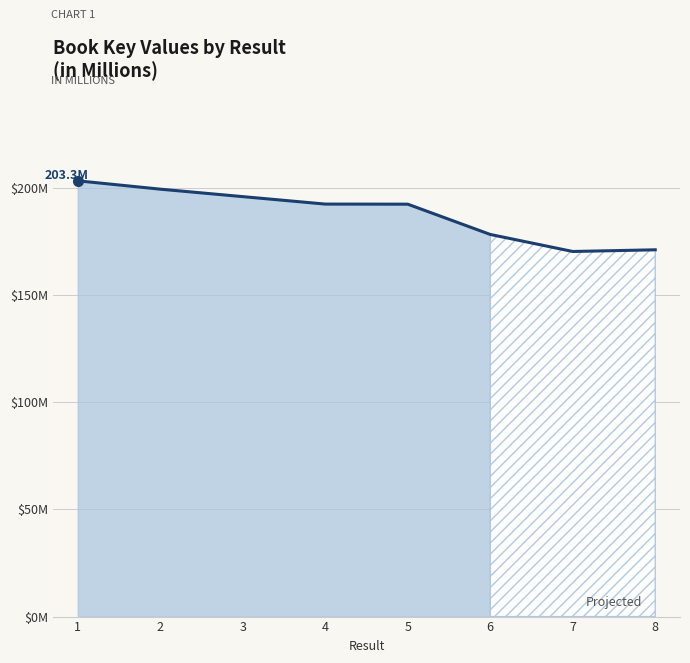

Does the chart display data point markers on the line(s)?

No